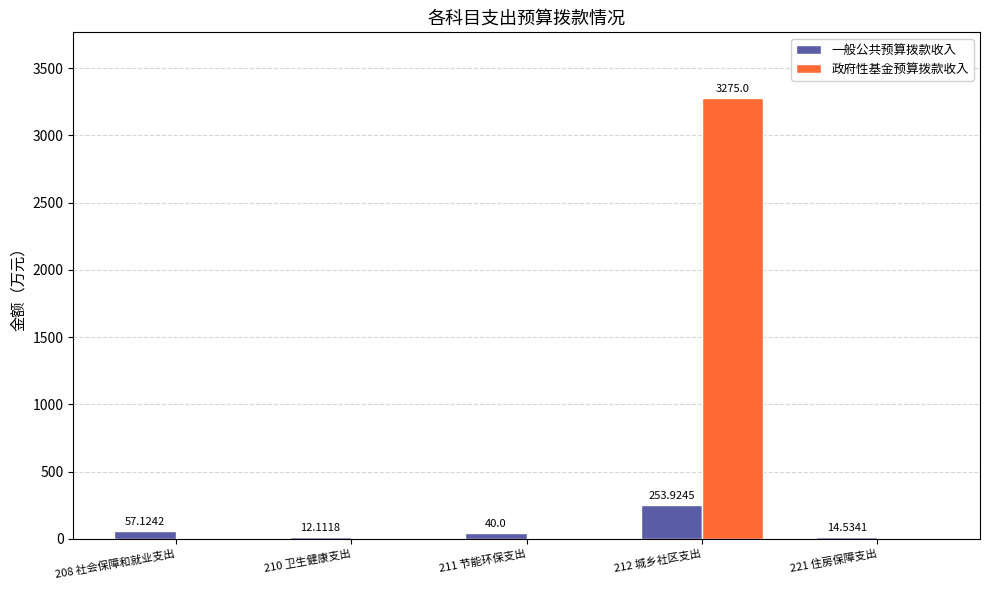

What is the greatest value displayed?

3275.0